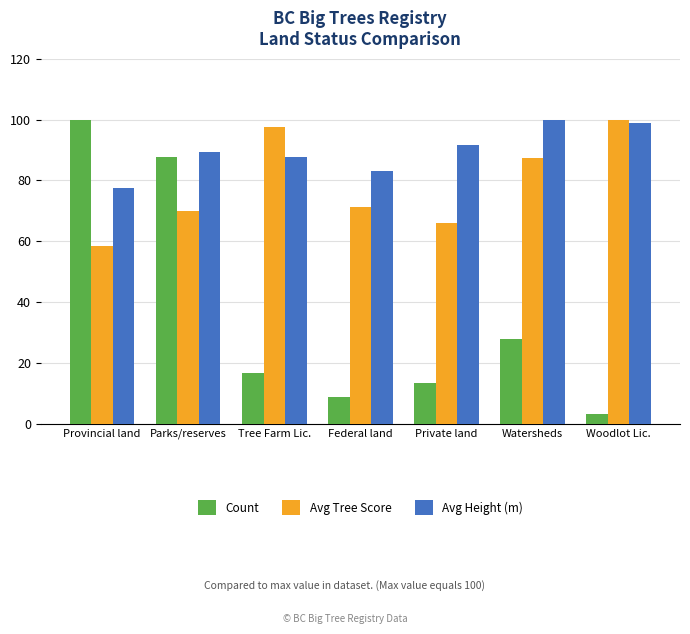

List the series in order of their overall mean, lowest first.

Count, Avg Tree Score, Avg Height (m)